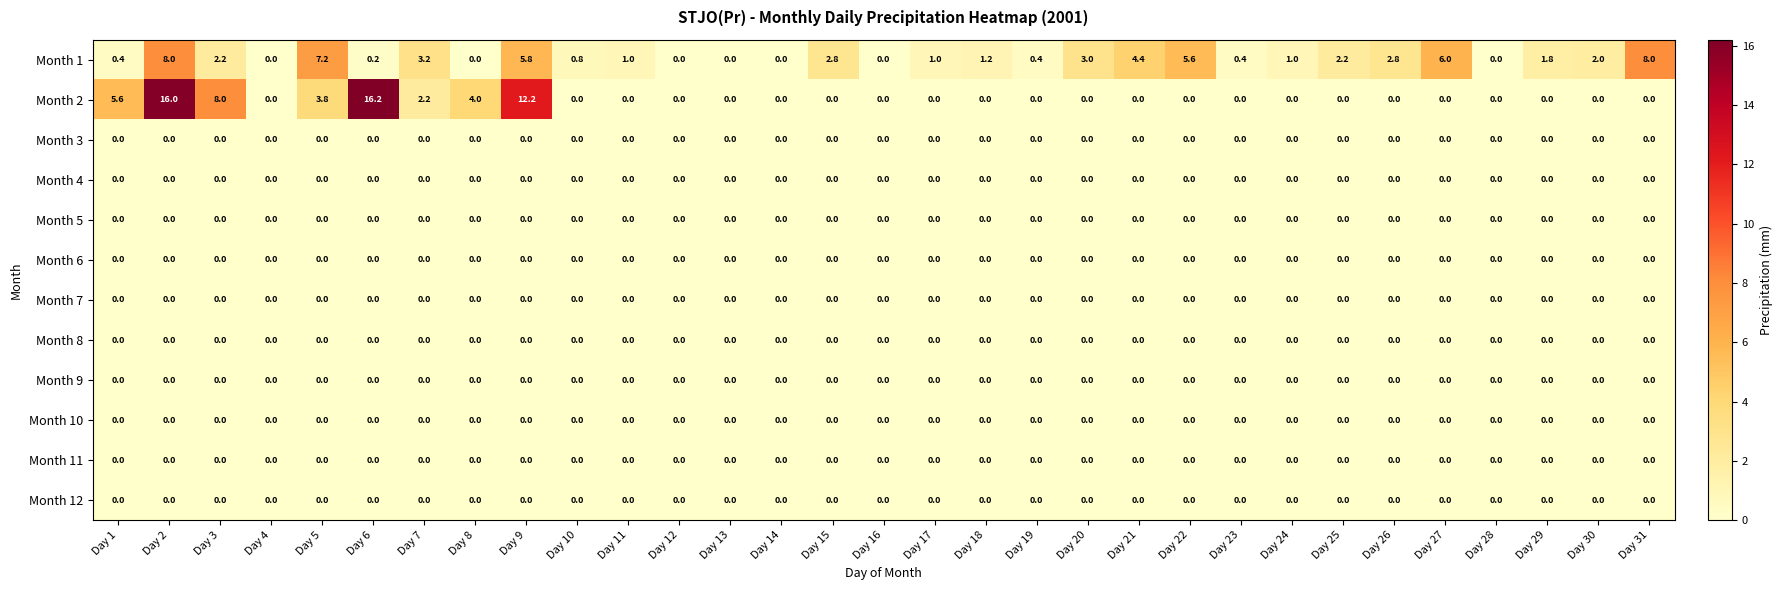

What is the difference between the highest and lowest values at Day 15?

2.8